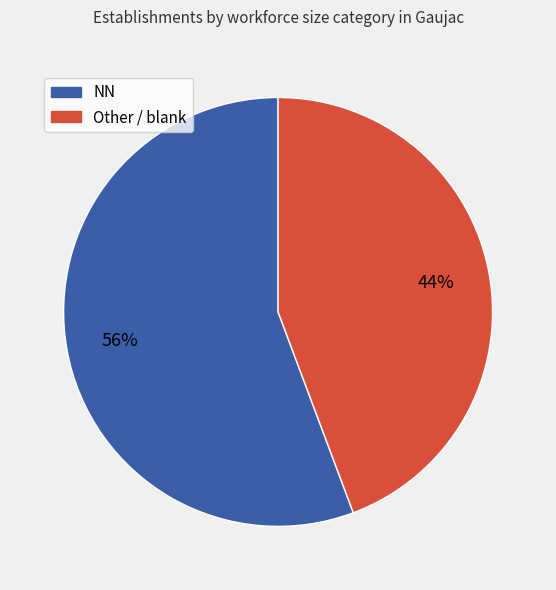

Is there any slice that represents more than half of the pie?

Yes